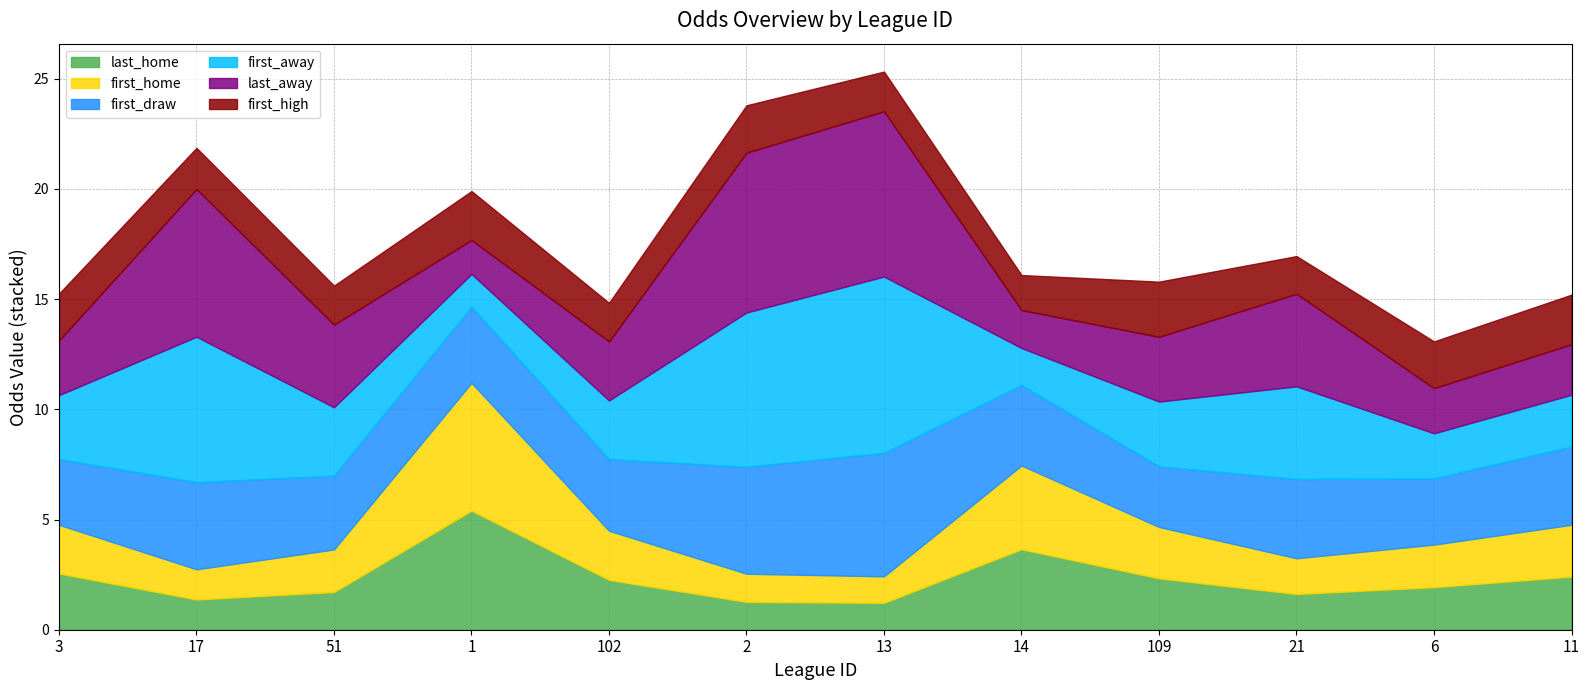

Is the value of first_home at 3 greater than the value of first_high at 21?

Yes